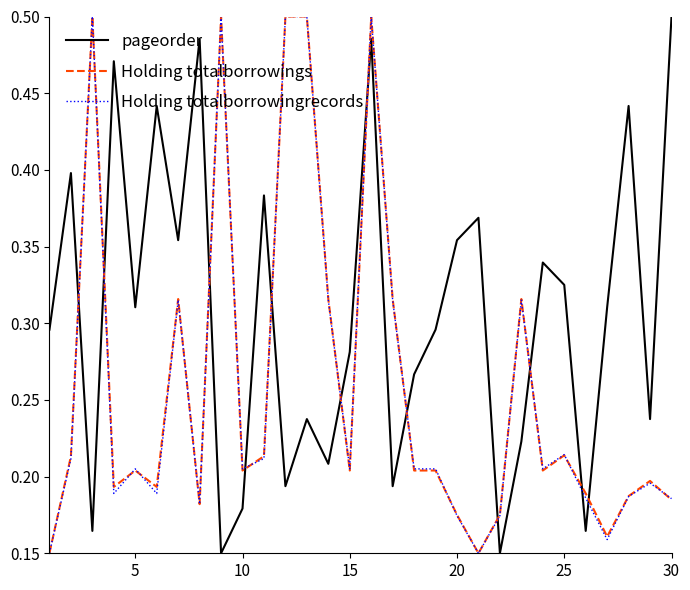

True or false: Holding totalborrowingrecords has more than 2 points higher than both neighbors.

True